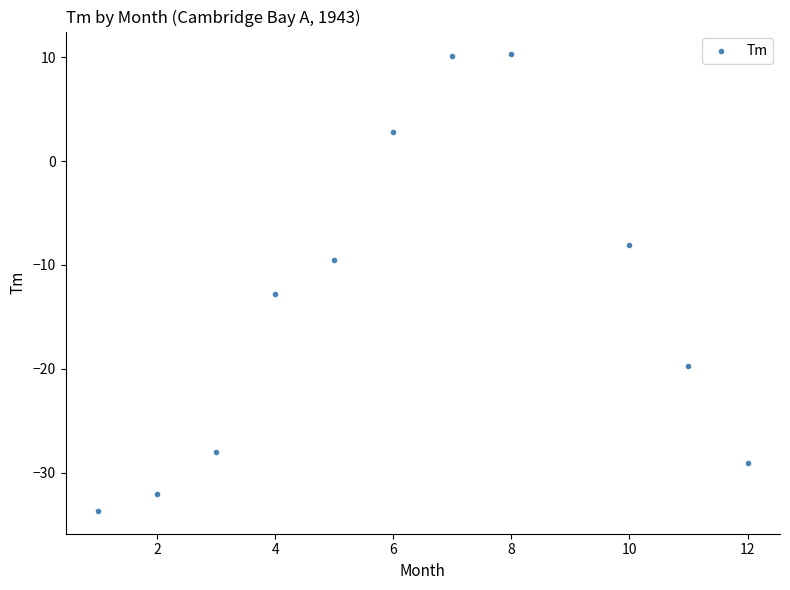

What is the range of Y values (max minus min)?

44.0